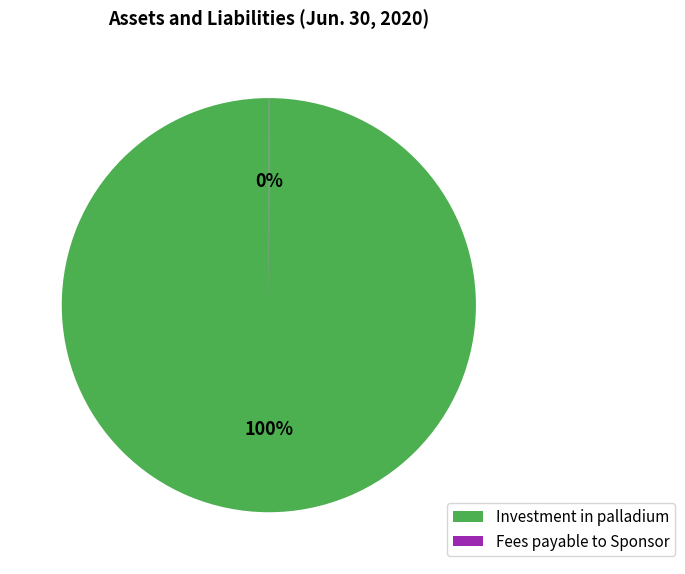

Is Investment in palladium the majority of the pie?

Yes